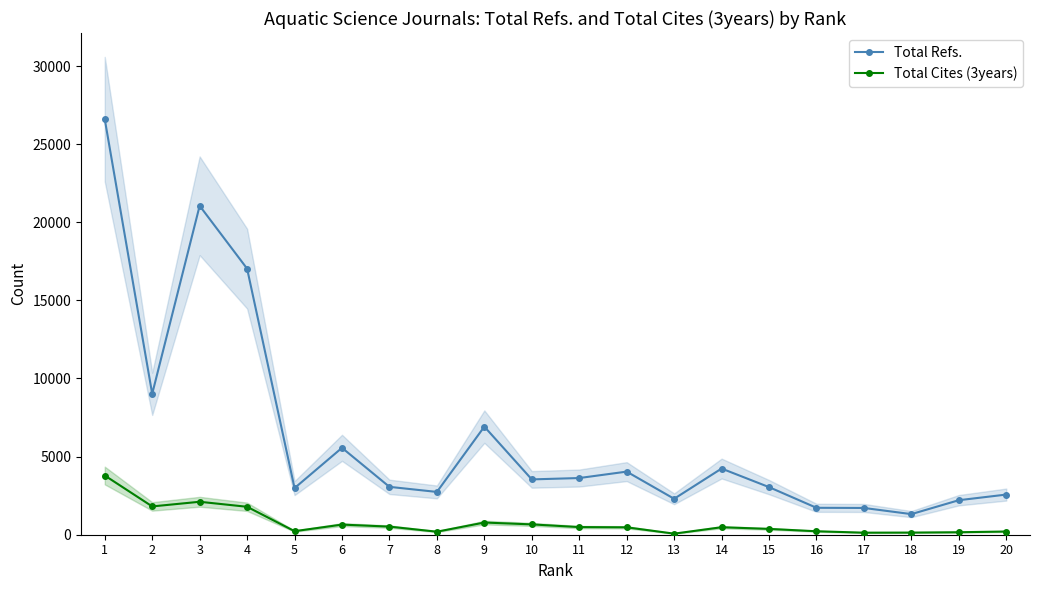

Does the chart display data point markers on the line(s)?

Yes